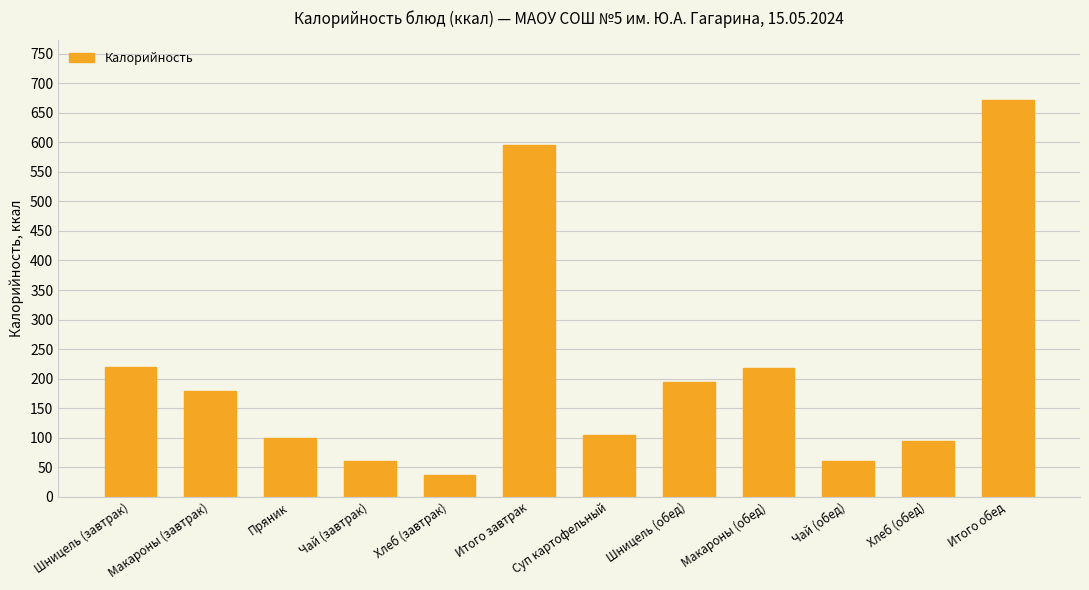

Which category has the highest value across all series?

Итого обед